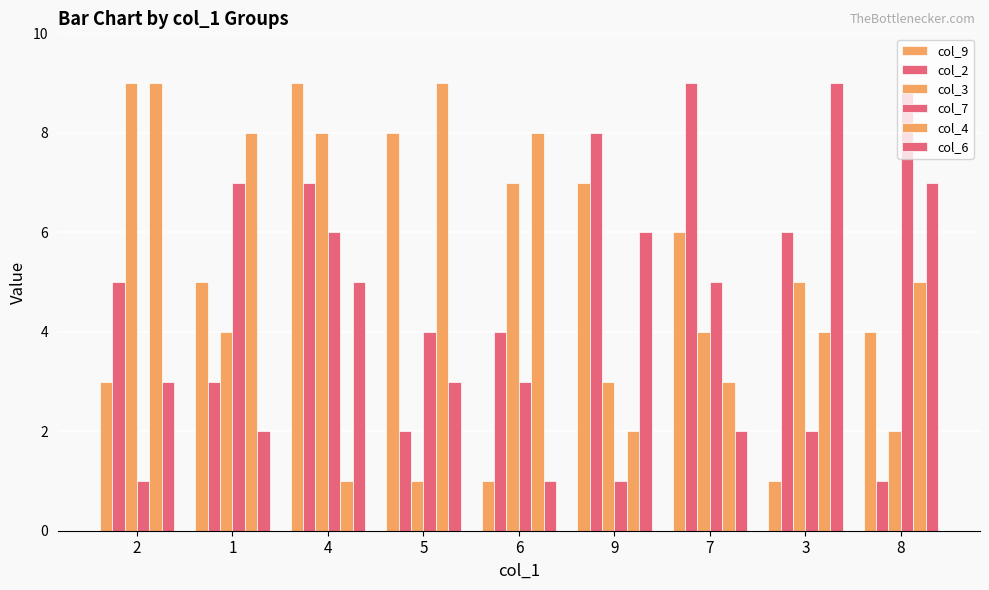

What is the difference between the highest and lowest values at 2?

8